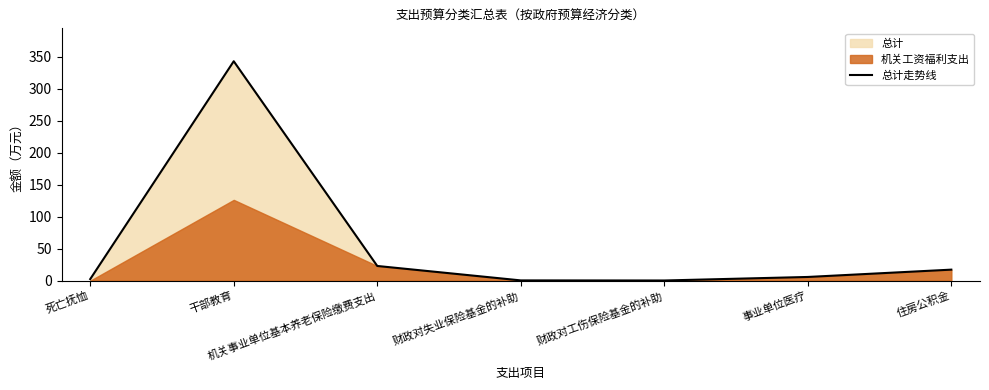

What position from the right is 财政对失业保险基金的补助?

4